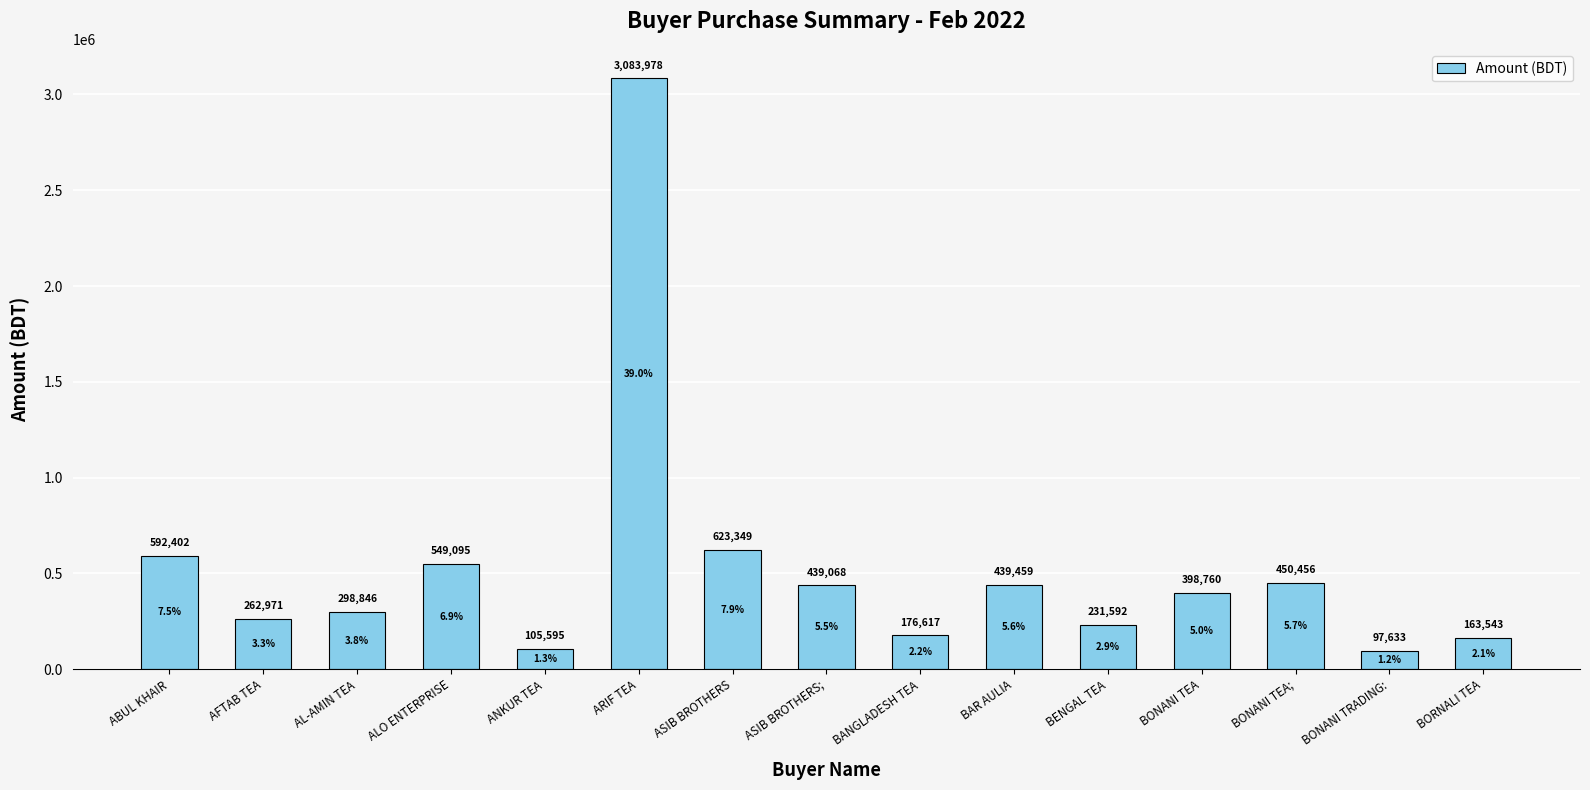

What is the label of the 11th bar from the left?

BENGAL TEA